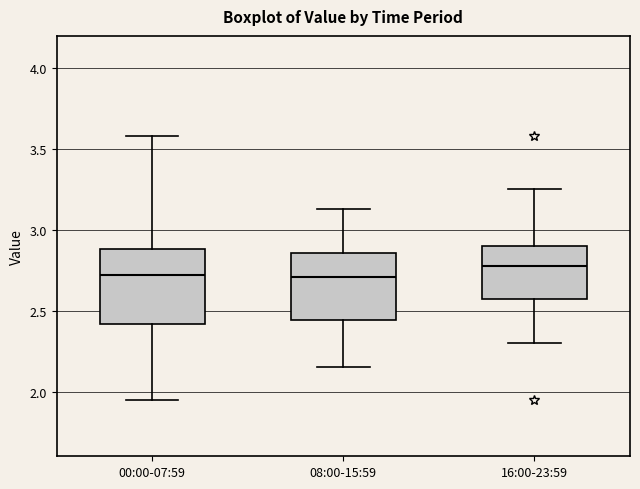

Where is the upper edge of the box for 16:00-23:59 on the y-axis? The values are not printed on the chart, so give them approximately, as read against the axis.

2.90